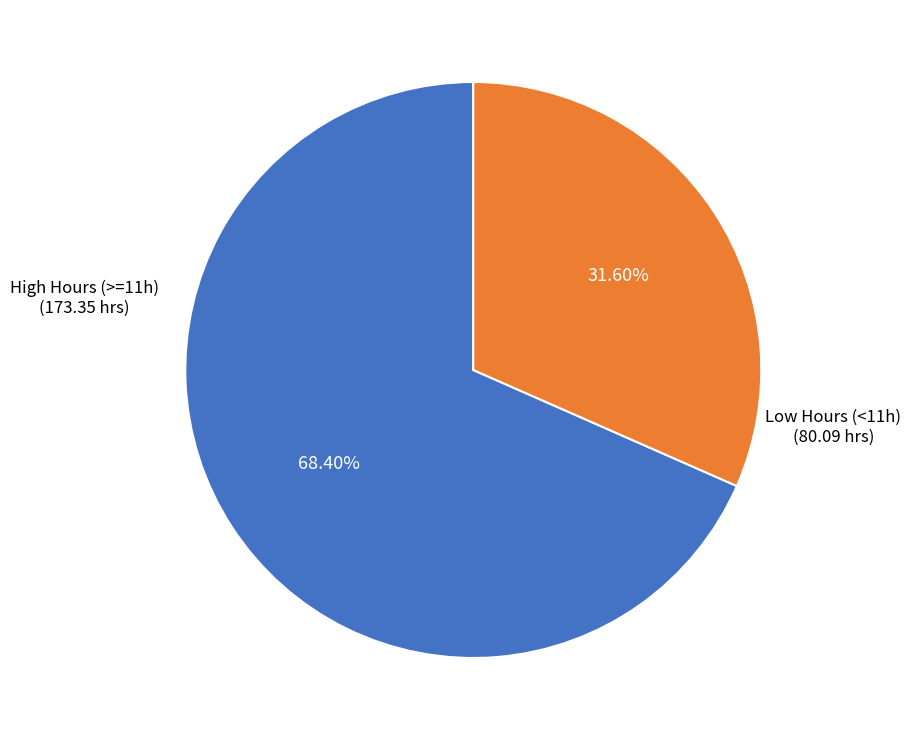

What is the smallest slice in the pie chart?

Low Hours (<11h)